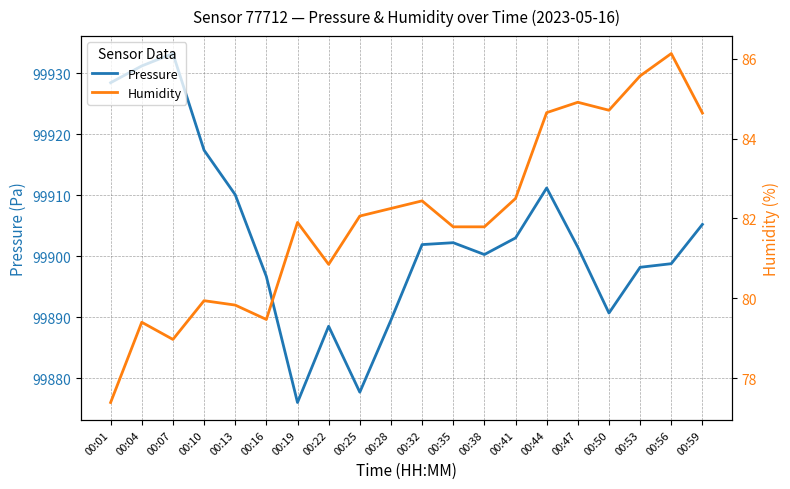

The value of Pressure at 00:22 is 99888.5. True or false?

True